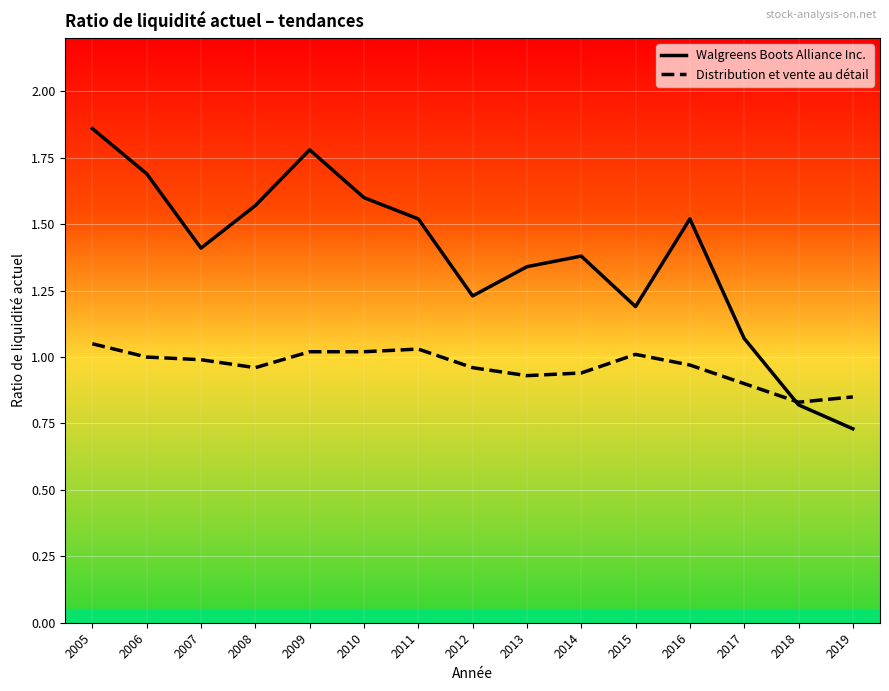

How many lines are shown in the chart?

2